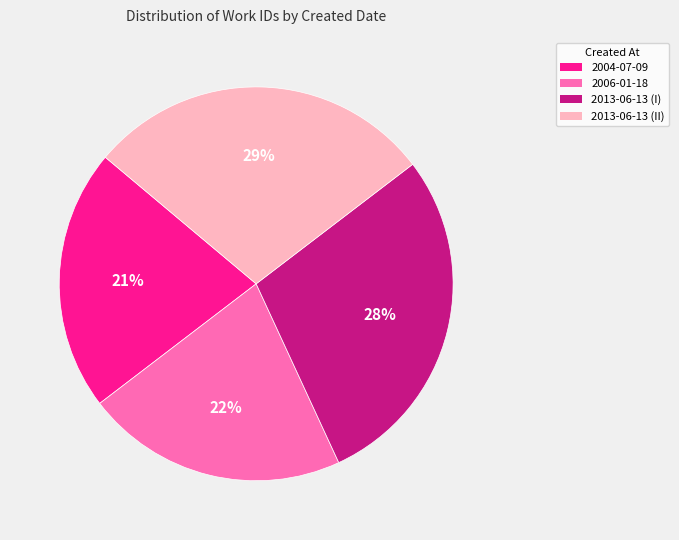

Is 2006-01-18 the majority of the pie?

No